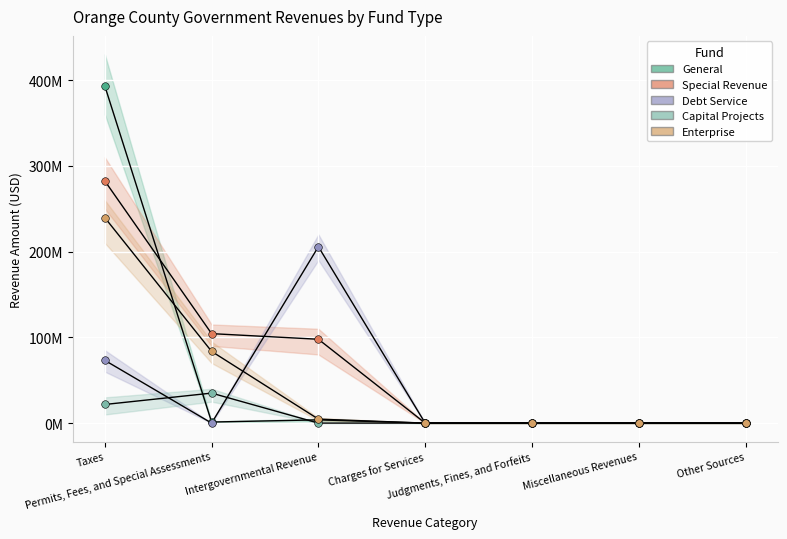

At how many categories does at least one series exceed 159782829?

2